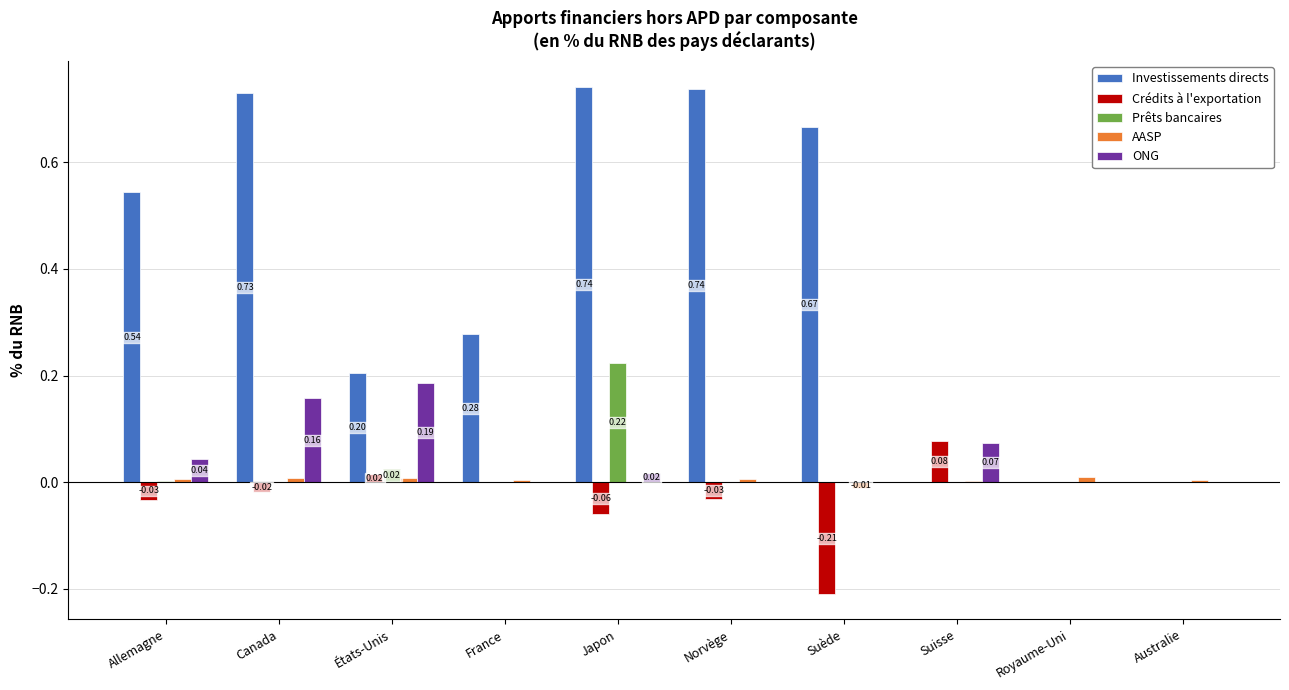

Which series has the largest total across all categories?

Investissements directs